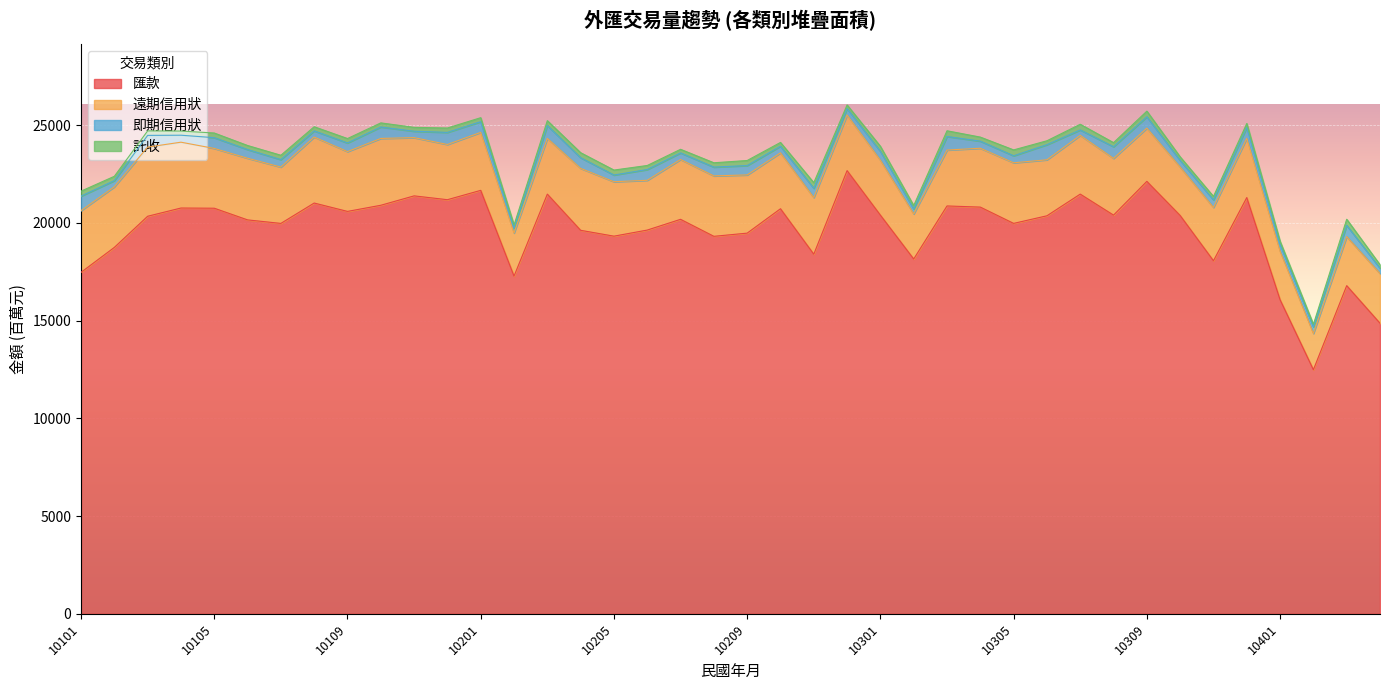

How many values in the 匯款 series are below 20367?

20